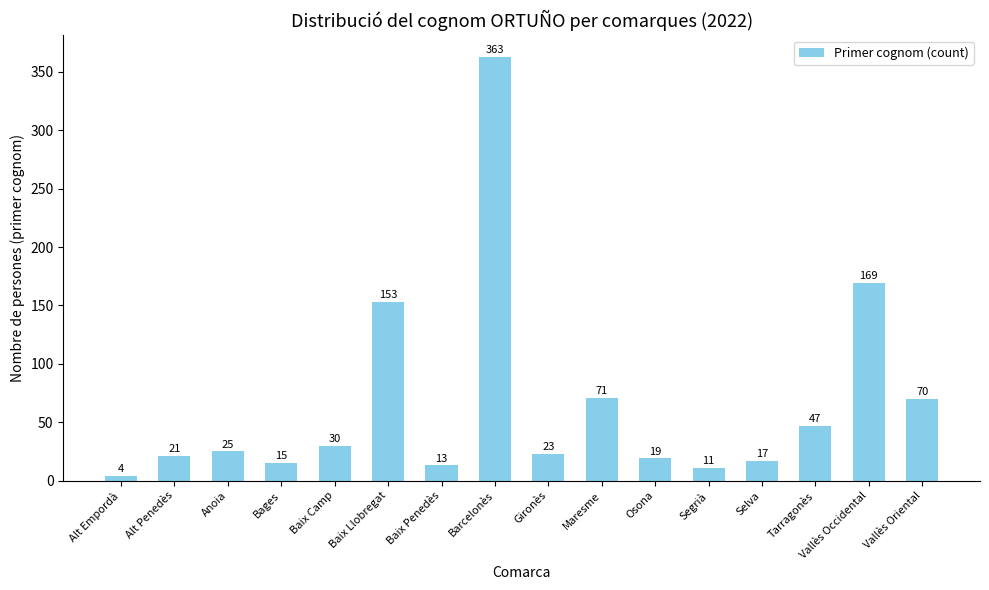

What is the maximum value shown in the chart?

363